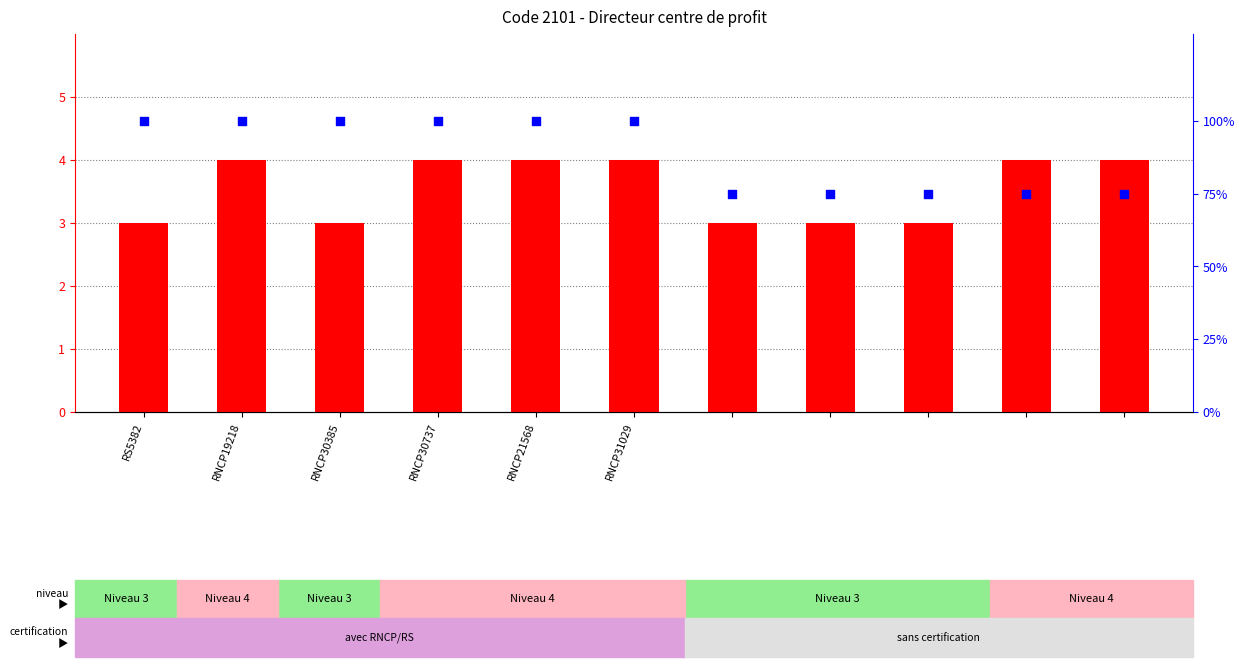

At how many categories does at least one series exceed 84?

6